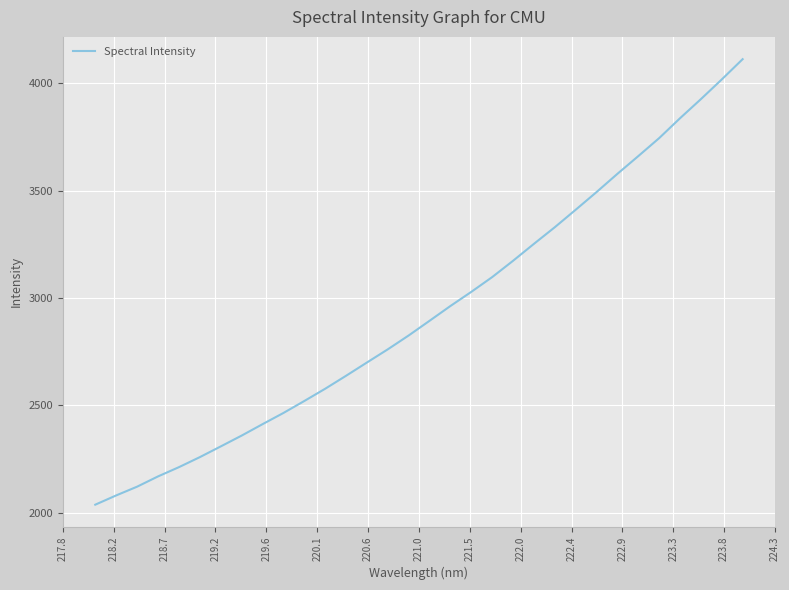

What is the smallest value displayed?

2036.7